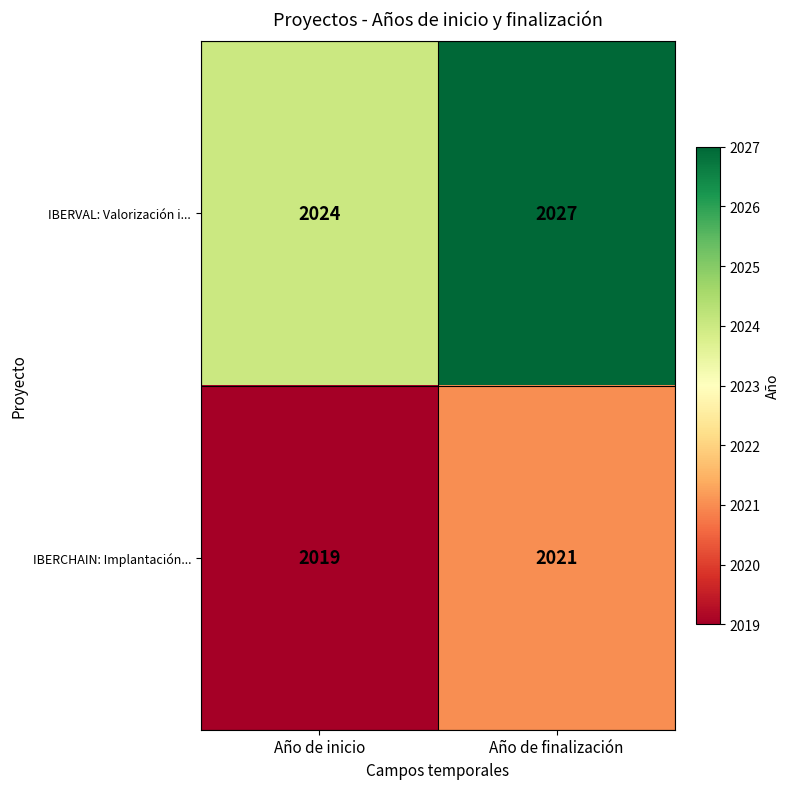

Reading left to right, list all the values displayed in this chart.

IBERVAL: Valorización i...: 2024	2027
IBERCHAIN: Implantación...: 2019	2021